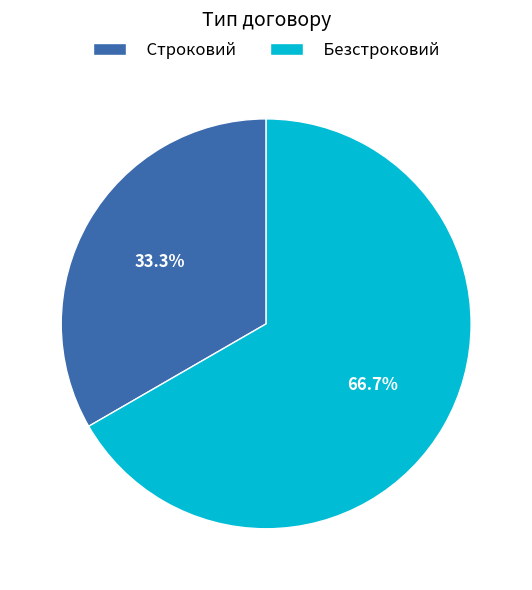

To the nearest percent, what is the average slice percentage?

50%